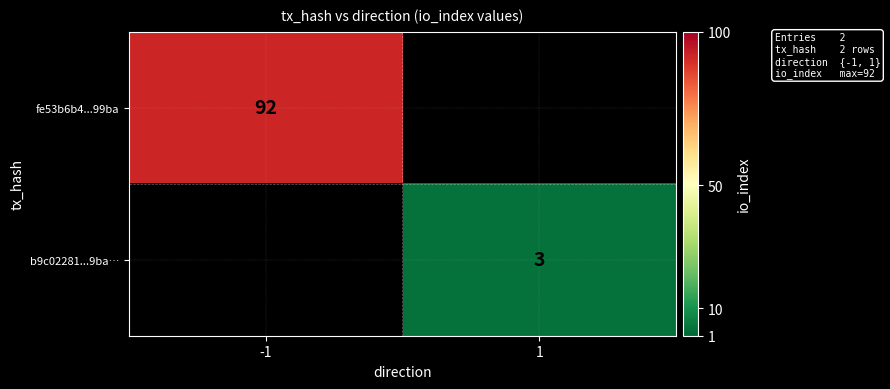

True or false: b9c02281...9ba… has a value of 0.9 at 1.

False